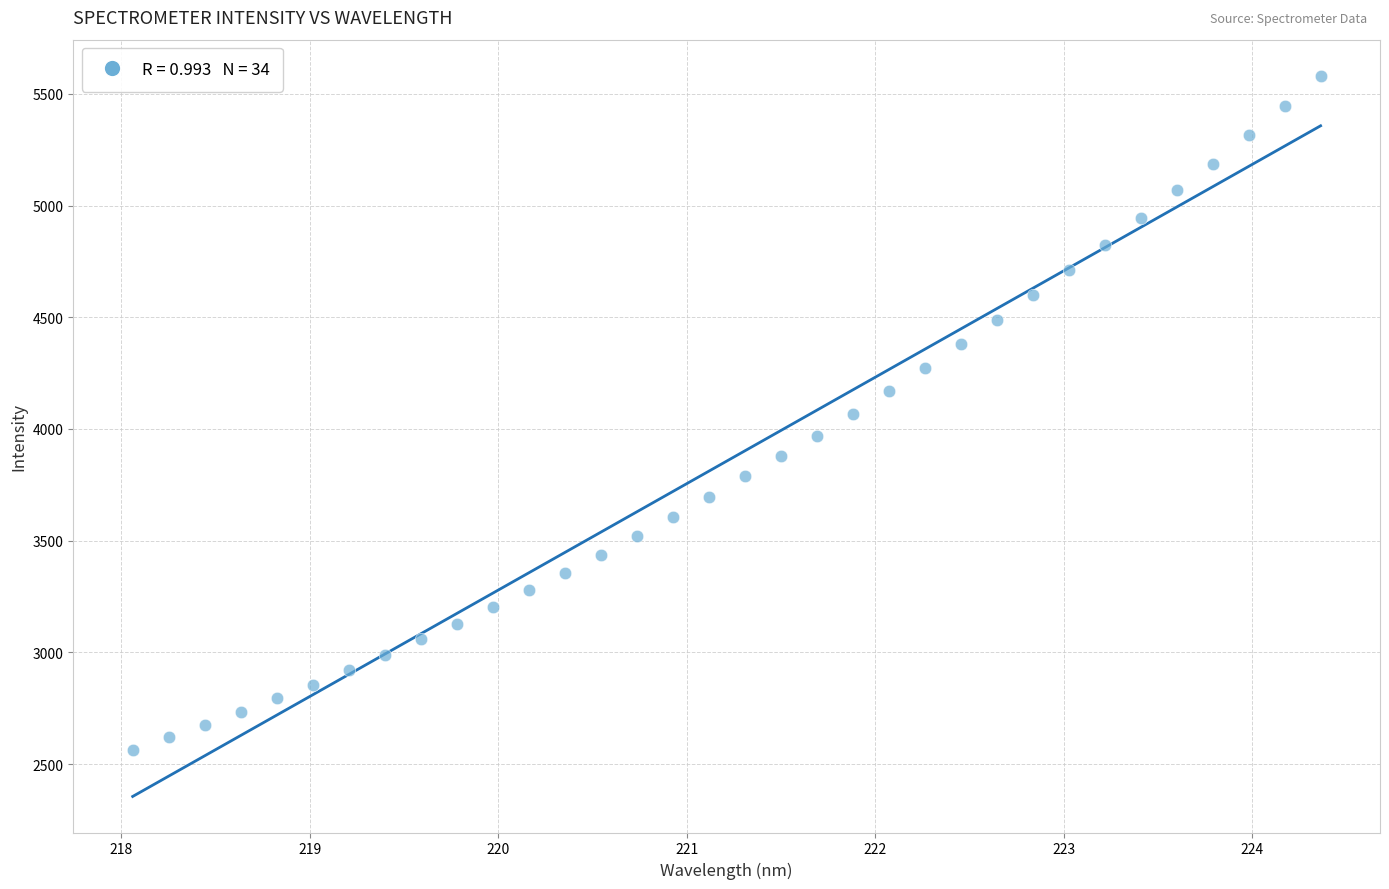

What is the range of X values (max minus min)?

6.3